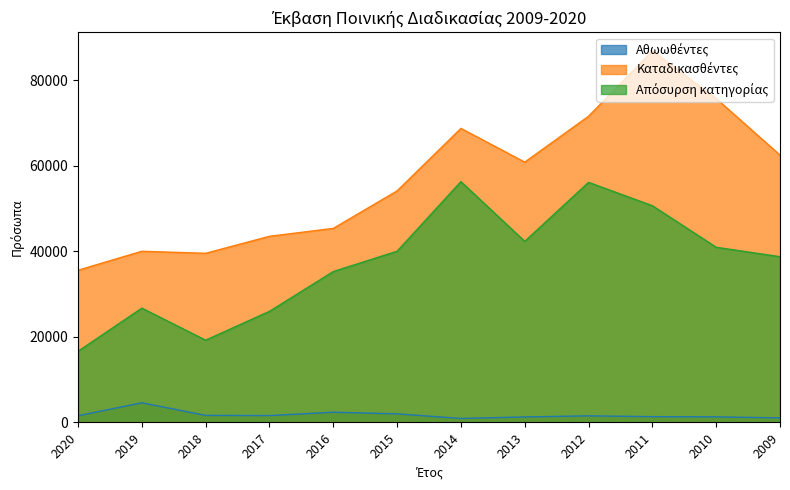

What is the value of the Αθωωθέντες point at the 3rd from the left?

1595